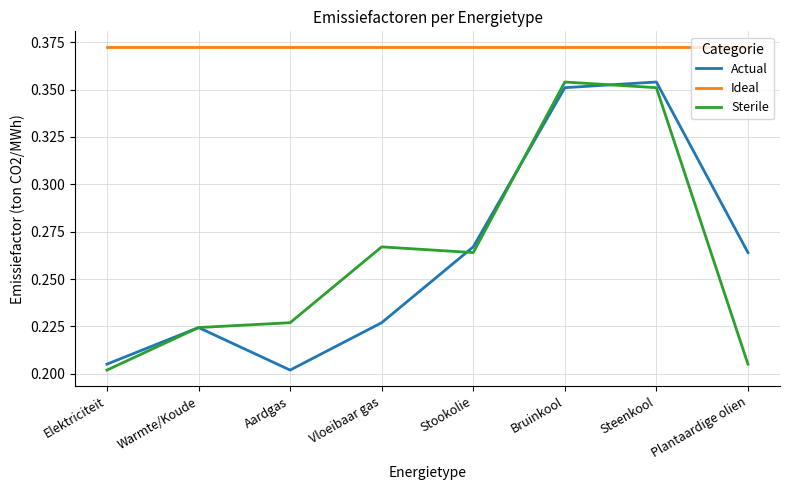

Does the chart have visible grid lines?

Yes